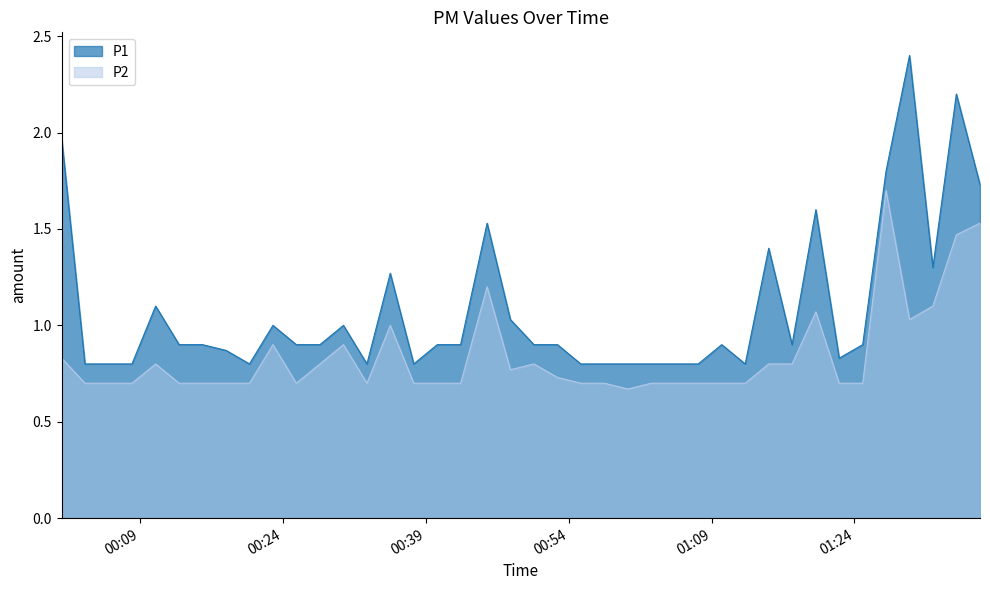

Which series changed the most between 2022-11-25T00:08:09 and 2022-11-25T00:18:02?

P1